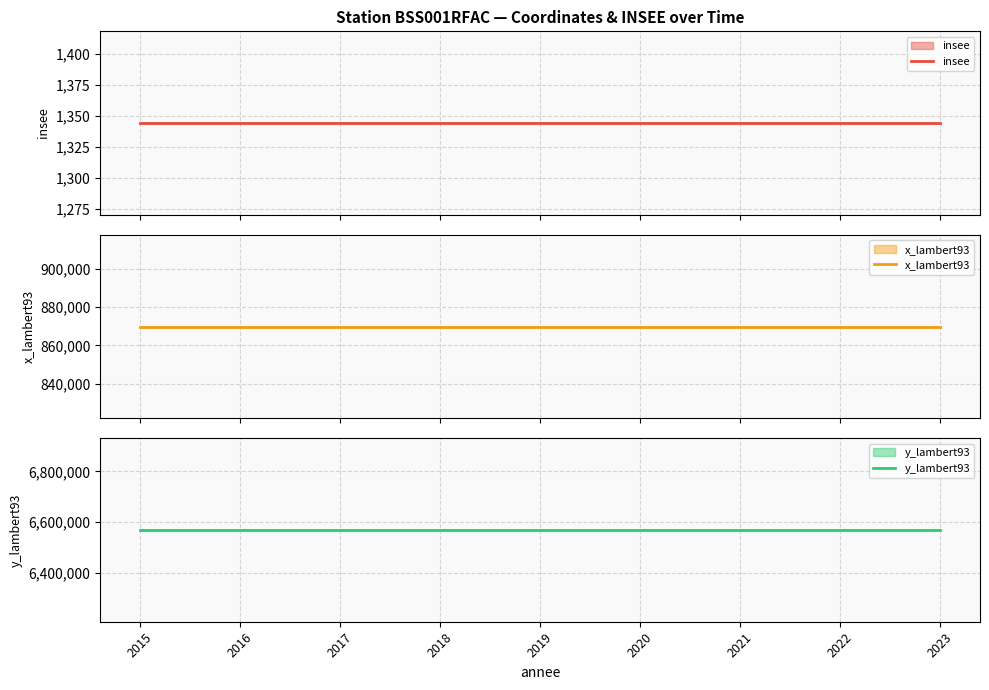

Reading right to left, what are all the values shown in this chart?

insee: 2023=1344	2022=1344	2021=1344	2020=1344	2019=1344	2018=1344	2017=1344	2016=1344	2015=1344
x_lambert93: 2023=869870	2022=869870	2021=869870	2020=869870	2019=869870	2018=869870	2017=869870	2016=869870	2015=869870
y_lambert93: 2023=6569770	2022=6569770	2021=6569770	2020=6569770	2019=6569770	2018=6569770	2017=6569770	2016=6569770	2015=6569770